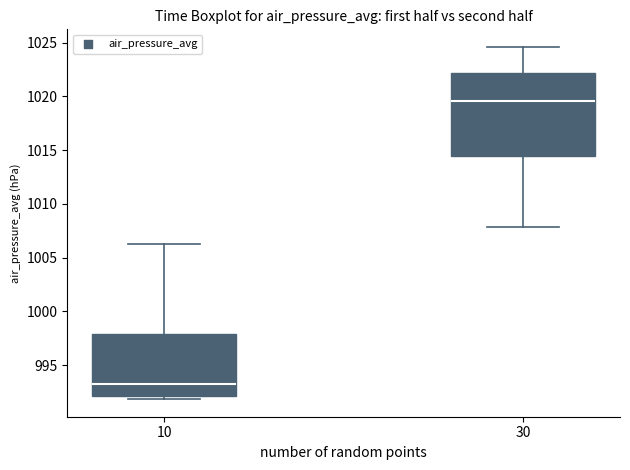

Reading left to right, read every box against the y-axis: the position of its median line, the range the box covers, and the ends of its whiskers. The values are not printed on the chart, so give them approximately, as read against the axis.

10: median 993.0, box 992.0 to 998.0, whiskers 992.0 (just below the box's lower edge) to 1006.5
30: median 1019.5, box 1014.5 to 1022.0, whiskers 1008.0 to 1024.5